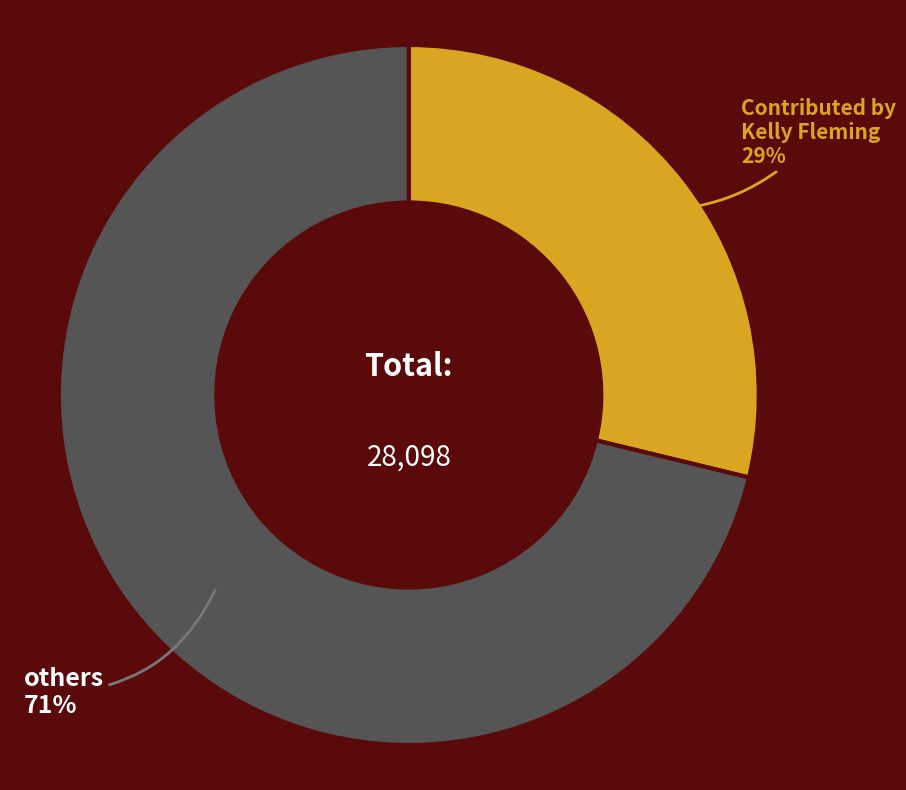

How many segments does this pie chart have?

2